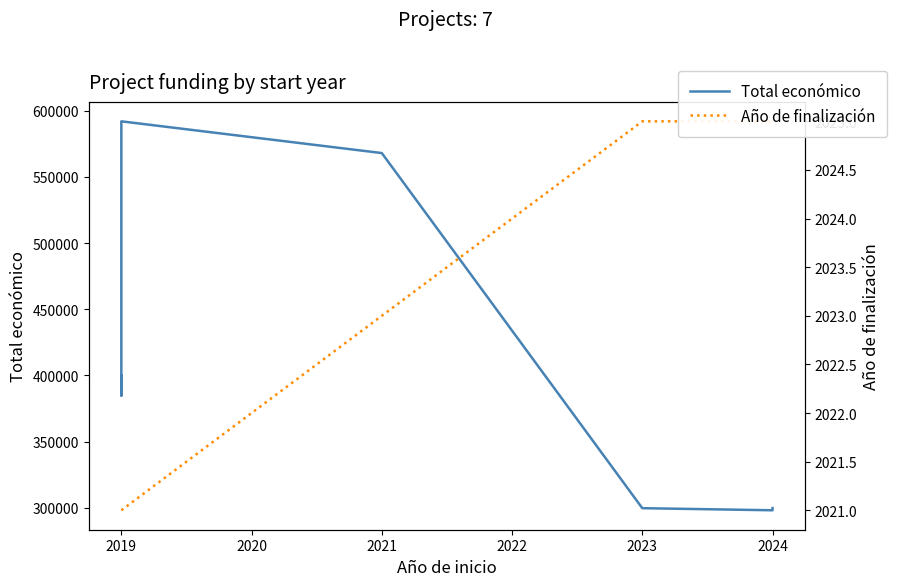

Reading left to right, list all the values displayed in this chart.

Total económico: 400025	384830	591878	567924	299824	298243	299900
Año de finalización: 2021	2021	2021	2023	2025	2025	2025